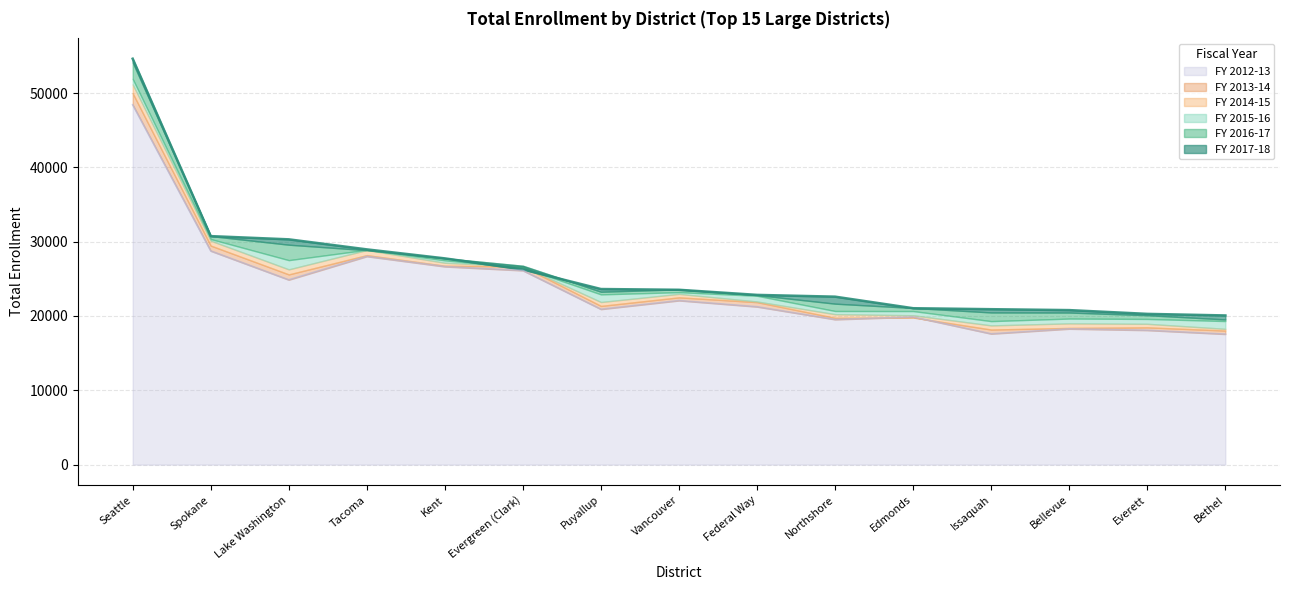

How many times do FY 2015-16 and FY 2016-17 cross each other?

2